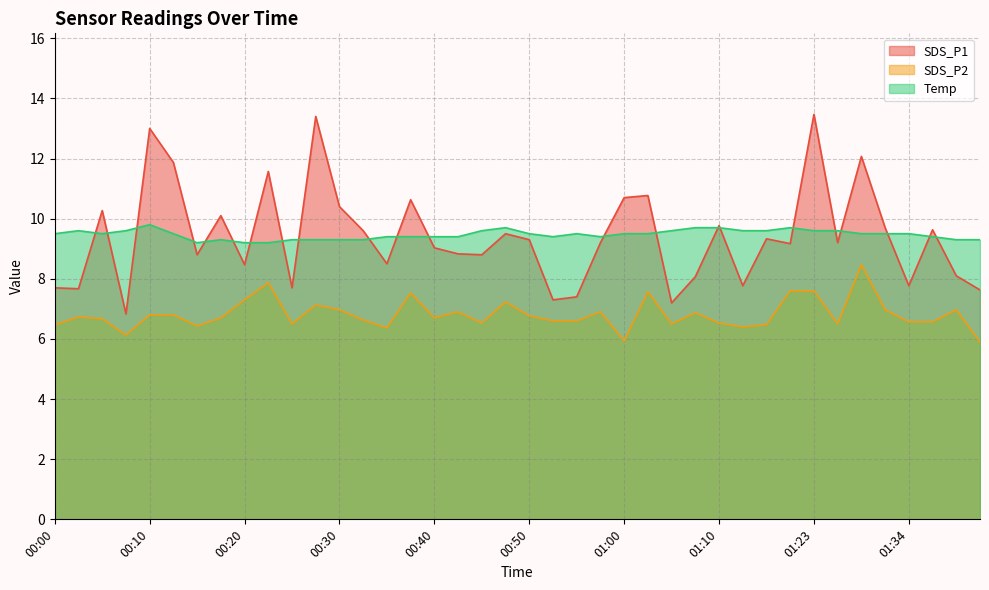

True or false: Temp and SDS_P2 intersect in this chart.

False